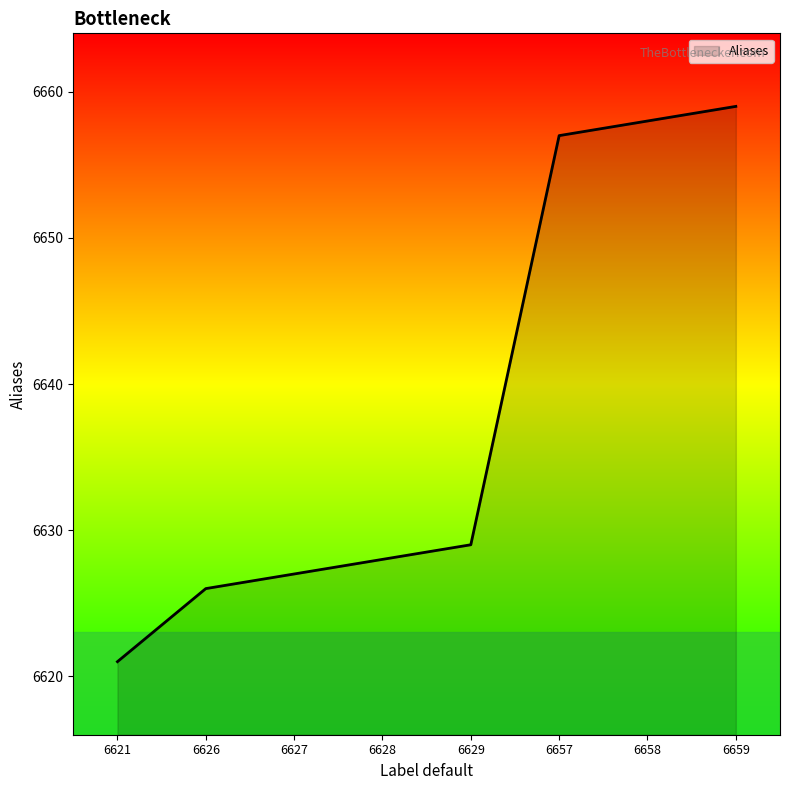

What is the maximum value shown in the chart?

6659